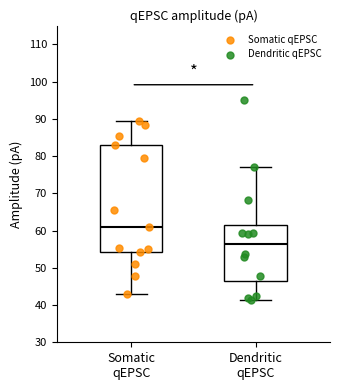

Where is the lower edge of the box for Dendritic qEPSC on the y-axis? The values are not printed on the chart, so give them approximately, as read against the axis.

46